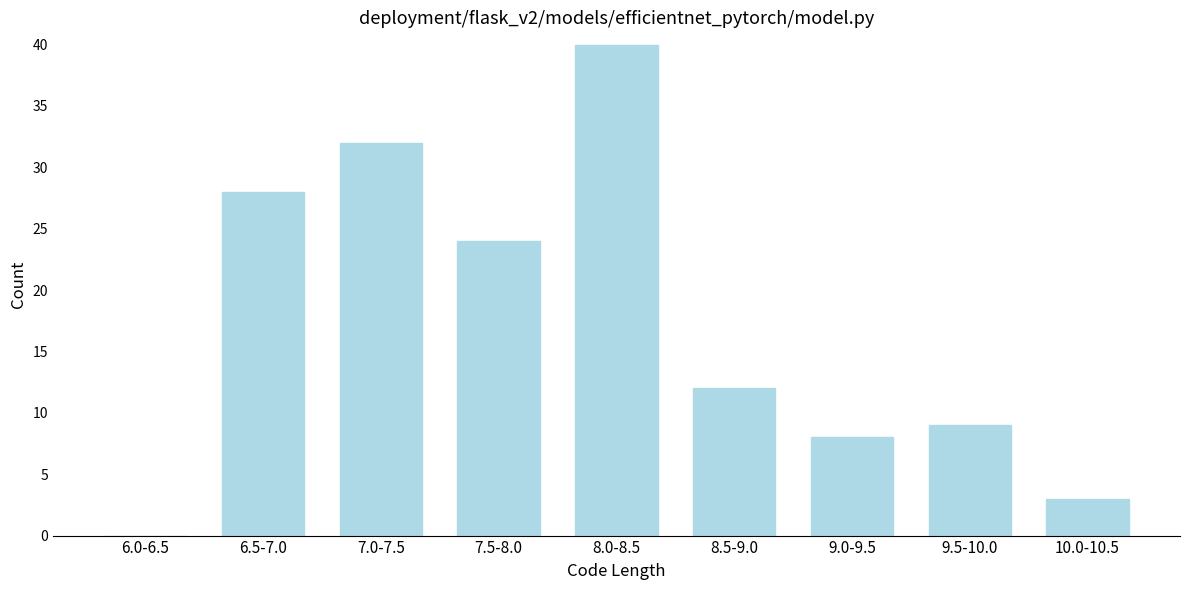

Reading left to right, extract all data points from this chart.

6.0-6.5=0	6.5-7.0=28	7.0-7.5=32	7.5-8.0=24	8.0-8.5=40	8.5-9.0=12	9.0-9.5=8	9.5-10.0=9	10.0-10.5=3